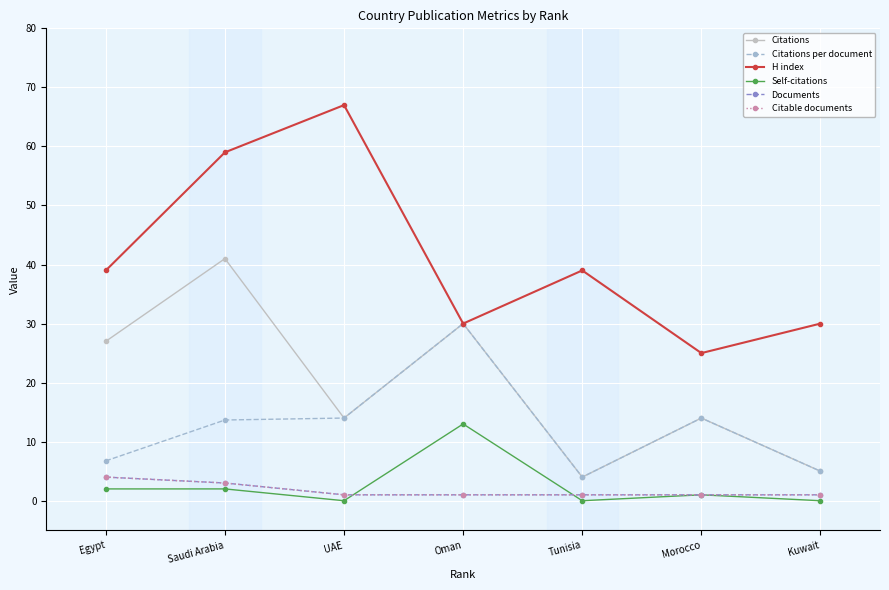

At which category does the chart reach its minimum across all series?

UAE